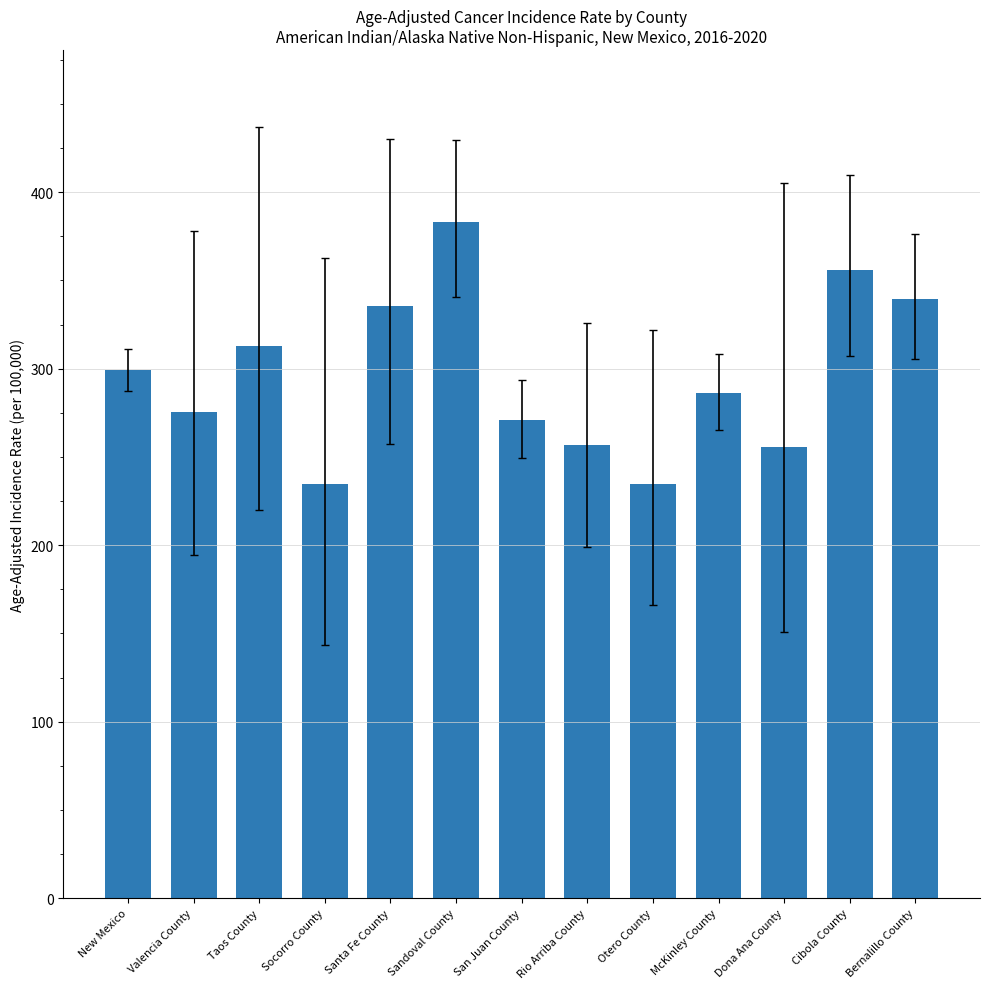

Read the value at Sandoval County.

383.3